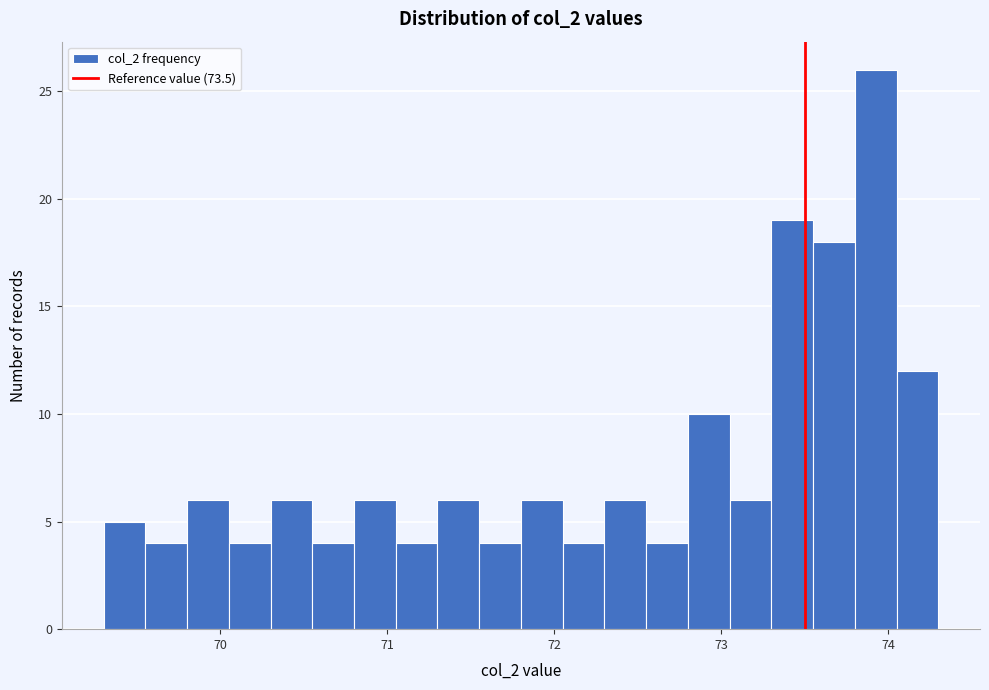

Read against the x-axis, roughly where is the centre of the tallest bar?

73.9